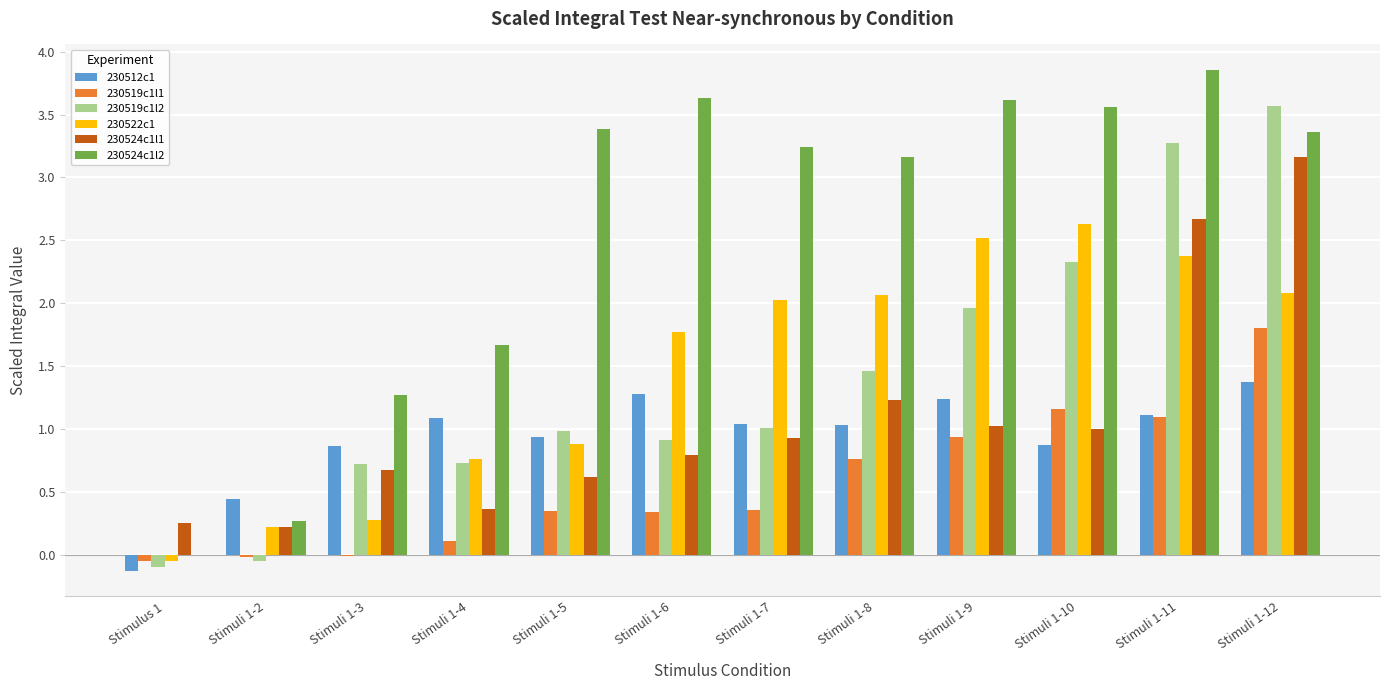

Count the number of categories in the chart.

12